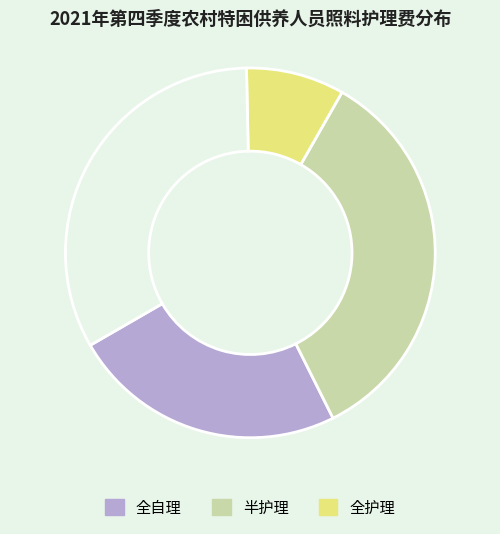

Does any single category account for the majority?

No